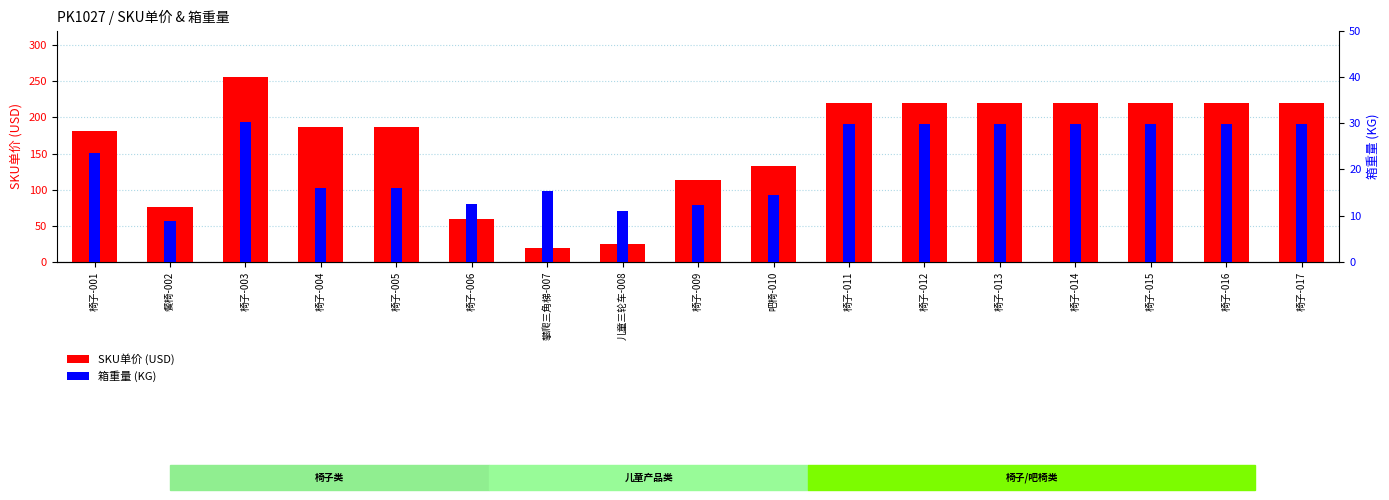

What is the average value of the 箱重量(KG) series?

21.7